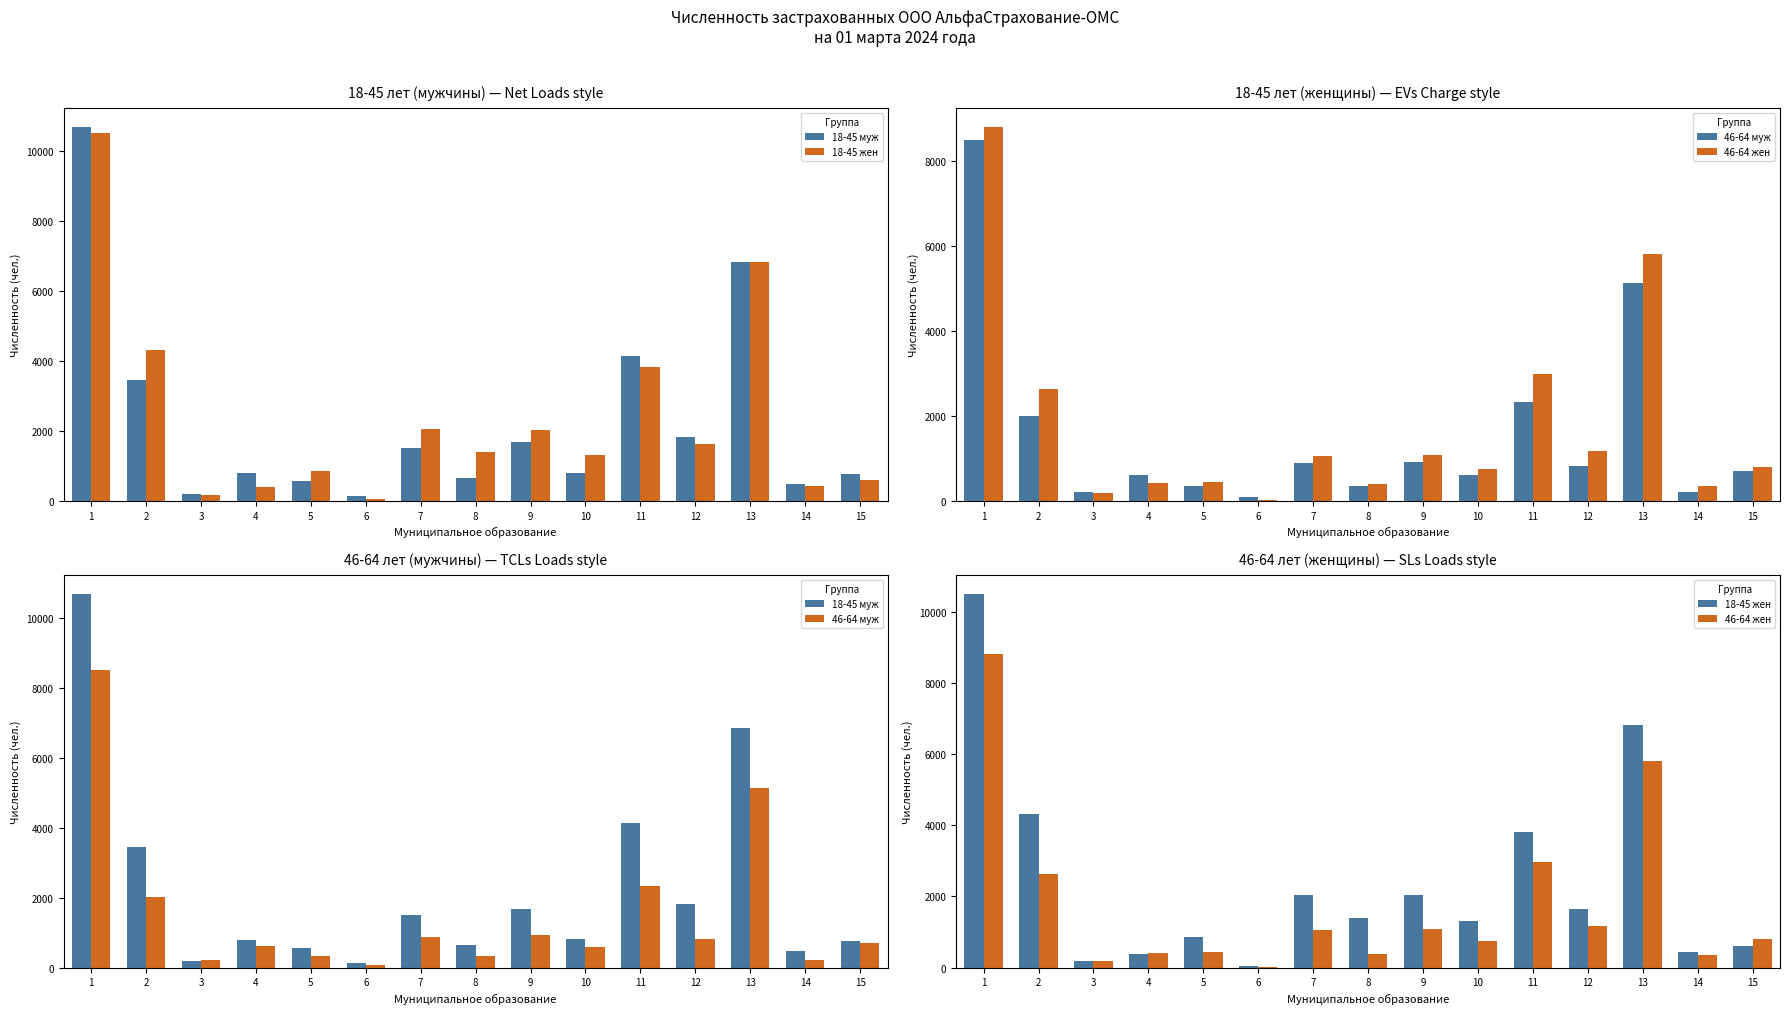

Where is 46-64 жен nearest to the value 4411?

13